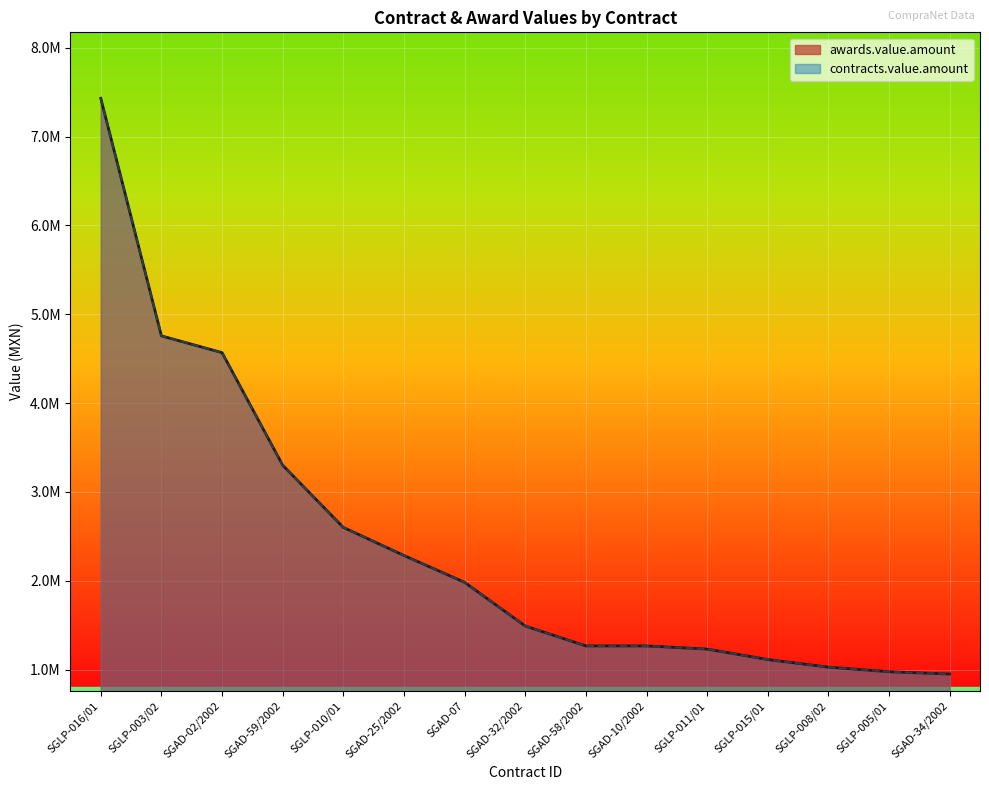

At SGLP-008/02, list the series in order from smallest to largest.

awards.value.amount, contracts.value.amount